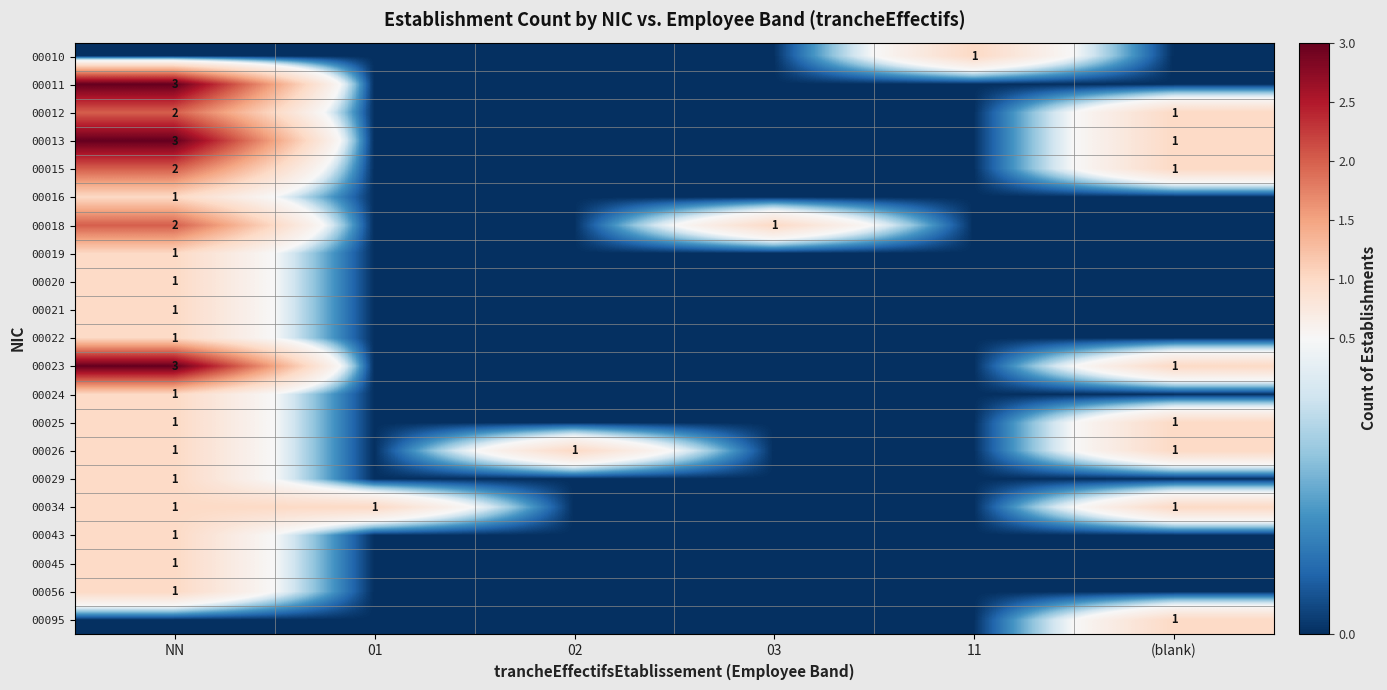

At which category does the chart reach its minimum across all series?

NN